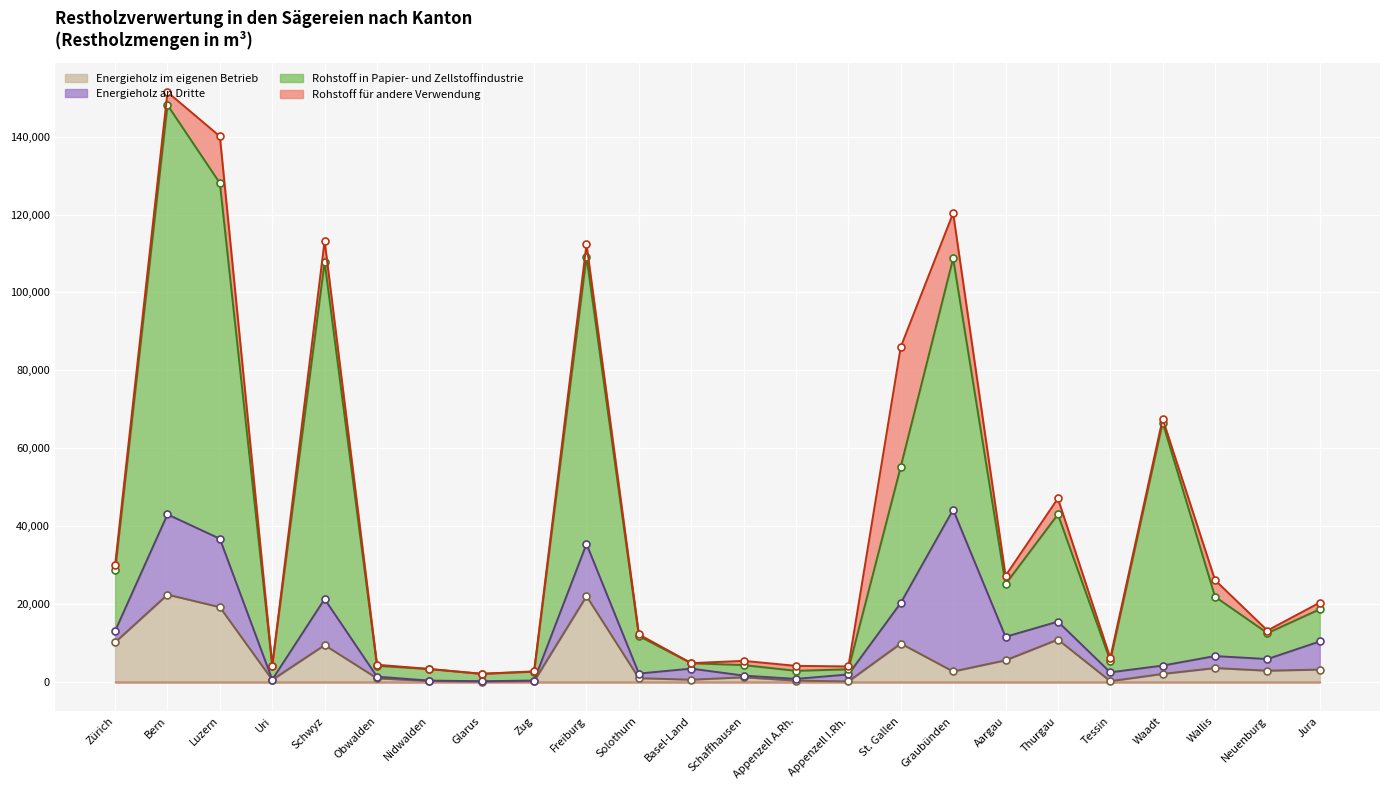

What is the sum of all Energieholz im eigenen Betrieb values?

127311